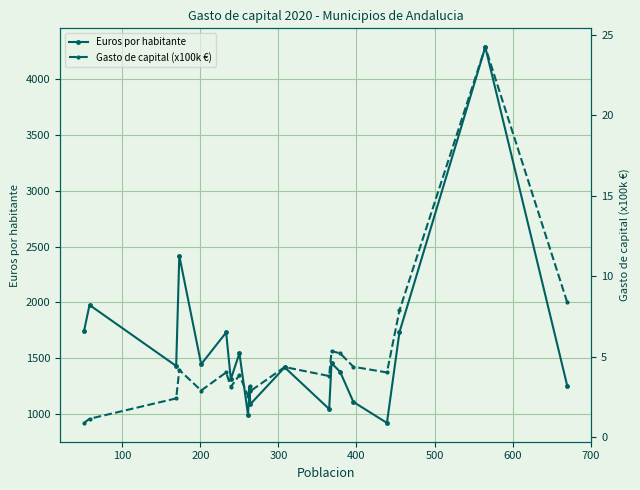

What is the highest value of the Euros por habitante series?

4289.1